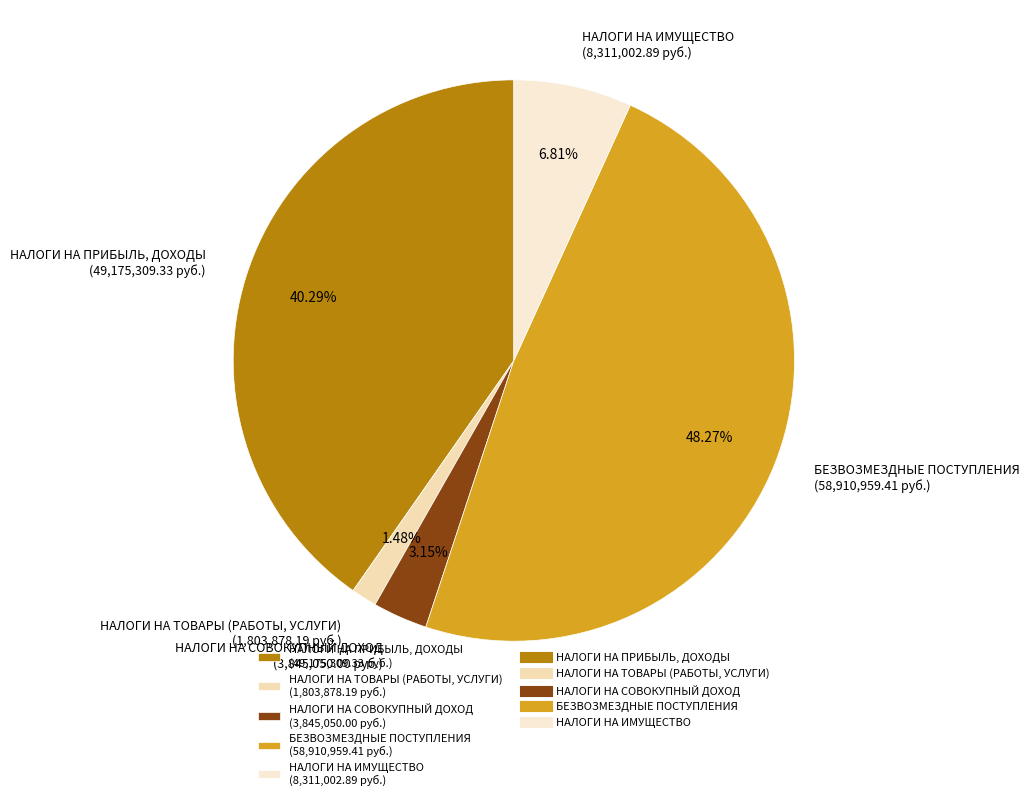

How much of the chart is everything except НАЛОГИ НА ТОВАРЫ (РАБОТЫ, УСЛУГИ)?

98.5%